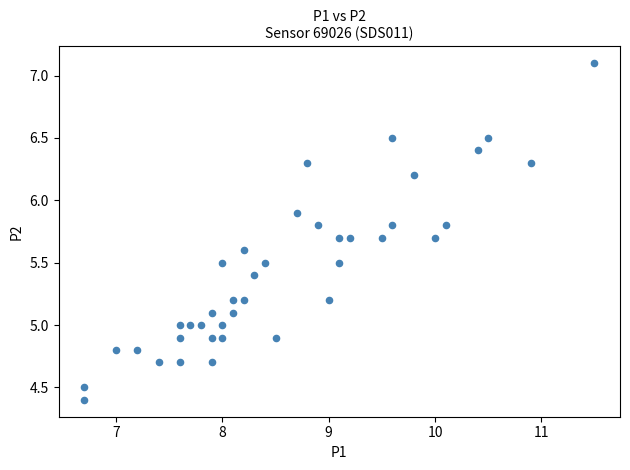

What is the range of X values (max minus min)?

4.8